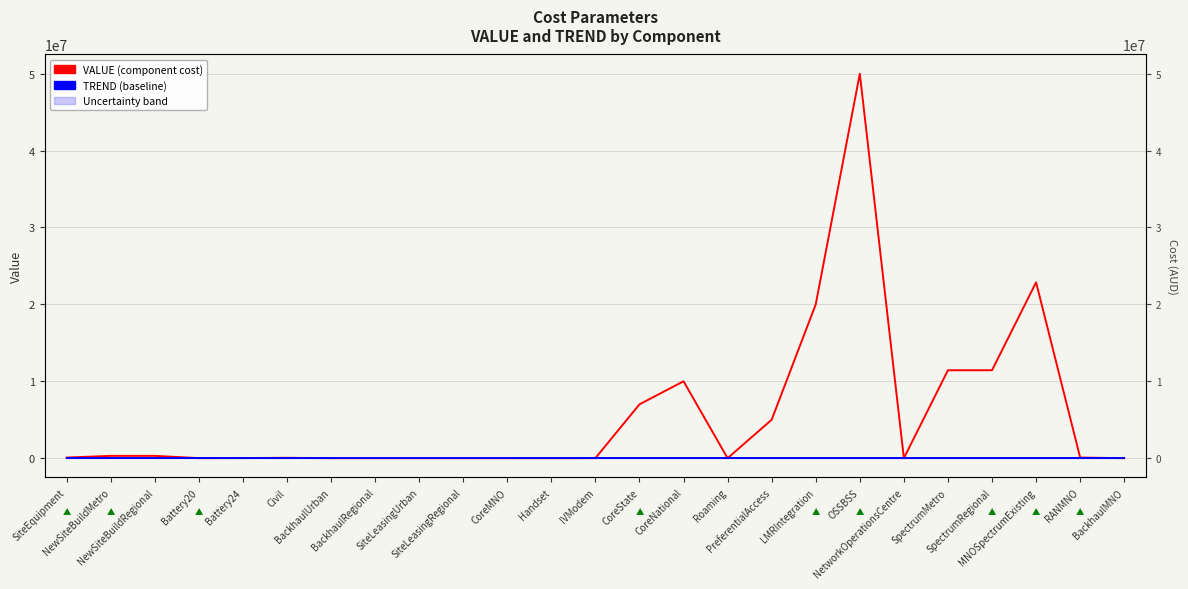

Which series has the largest total across all categories?

VALUE (component cost)